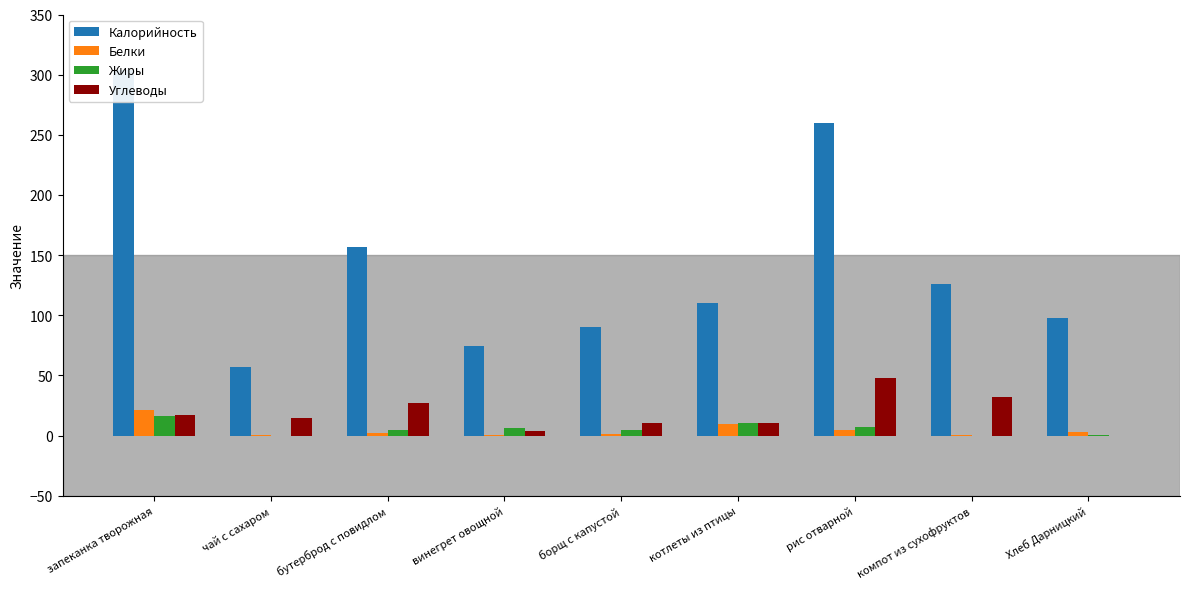

What are all the series names shown in the legend?

Калорийность, Белки, Жиры, Углеводы